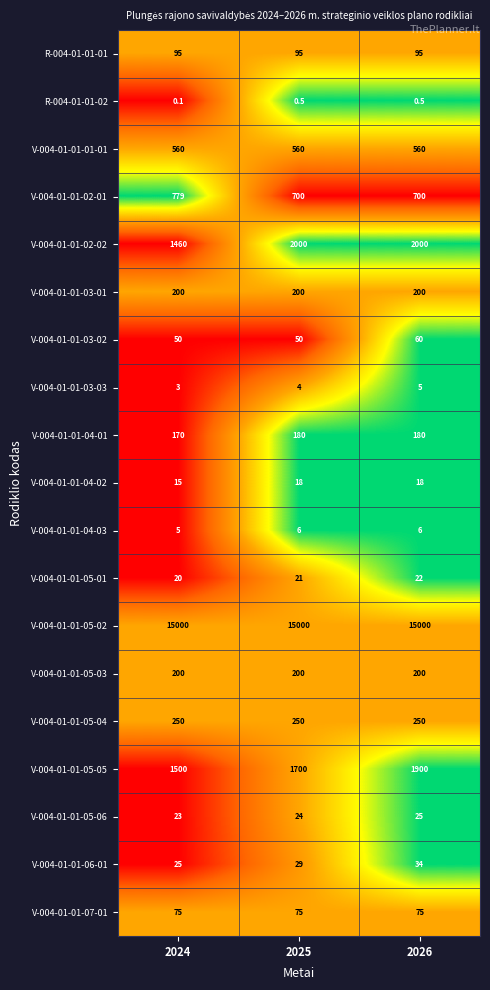

At which label is V-004-01-01-04-03 closest to 5?

2024